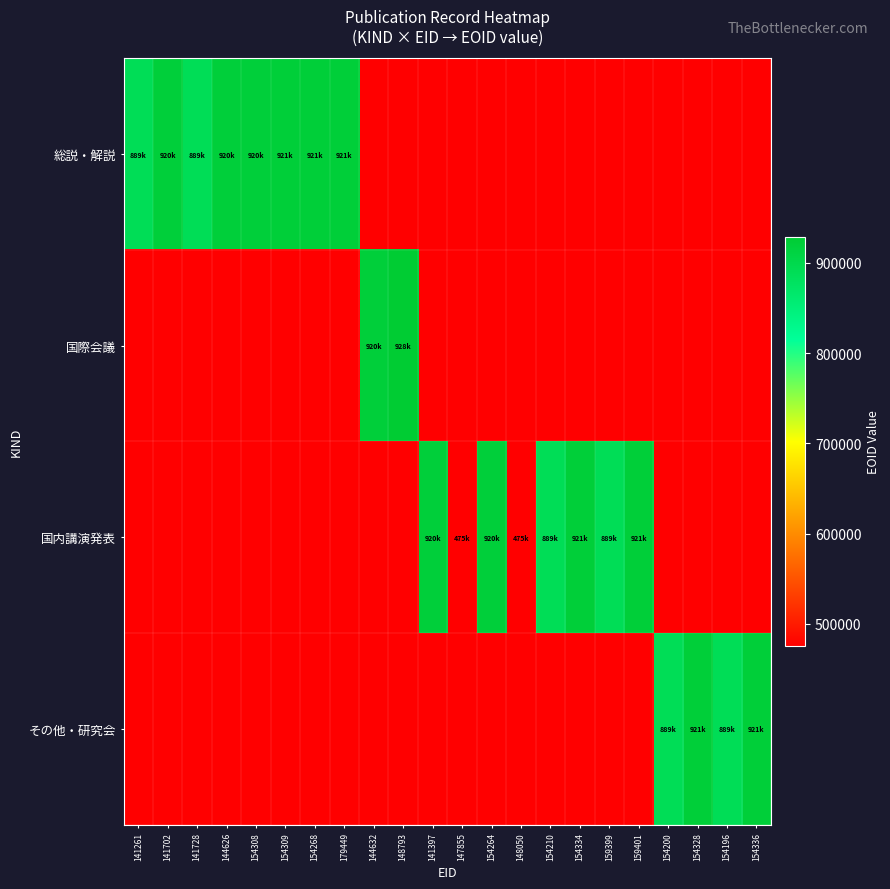

Reading right to left, transcribe all the data shown in this chart.

総説・解説: 154336=0	154196=0	154328=0	154200=0	159401=0	159399=0	154334=0	154210=0	148050=0	154264=0	147855=0	141397=0	148793=0	144632=0	179449=921031	154268=921028	154309=921025	154308=920740	144626=920733	141728=889303	141702=920730	141261=889302
国際会議: 154336=0	154196=0	154328=0	154200=0	159401=0	159399=0	154334=0	154210=0	148050=0	154264=0	147855=0	141397=0	148793=928843	144632=920732	179449=0	154268=0	154309=0	154308=0	144626=0	141728=0	141702=0	141261=0
国内講演発表: 154336=0	154196=0	154328=0	154200=0	159401=921030	159399=889307	154334=921026	154210=889305	148050=475656	154264=920739	147855=475421	141397=920731	148793=0	144632=0	179449=0	154268=0	154309=0	154308=0	144626=0	141728=0	141702=0	141261=0
その他・研究会: 154336=921029	154196=889306	154328=921027	154200=889304	159401=0	159399=0	154334=0	154210=0	148050=0	154264=0	147855=0	141397=0	148793=0	144632=0	179449=0	154268=0	154309=0	154308=0	144626=0	141728=0	141702=0	141261=0